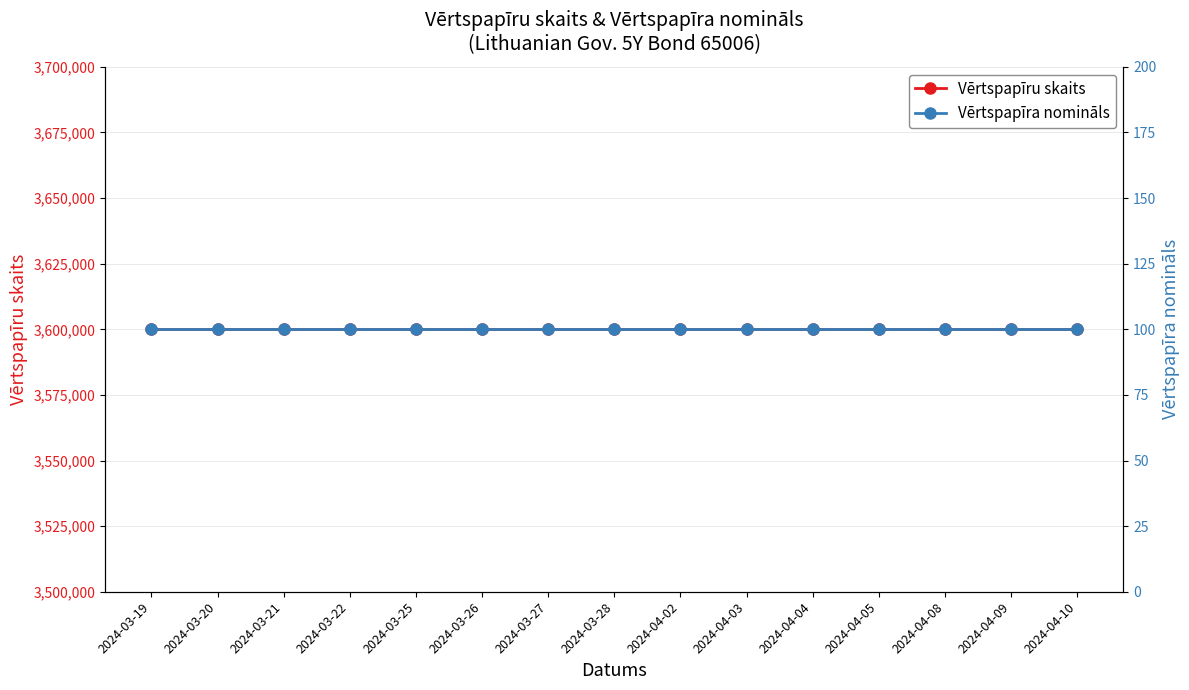

What is the label of the 1st point from the left?

2024-03-19